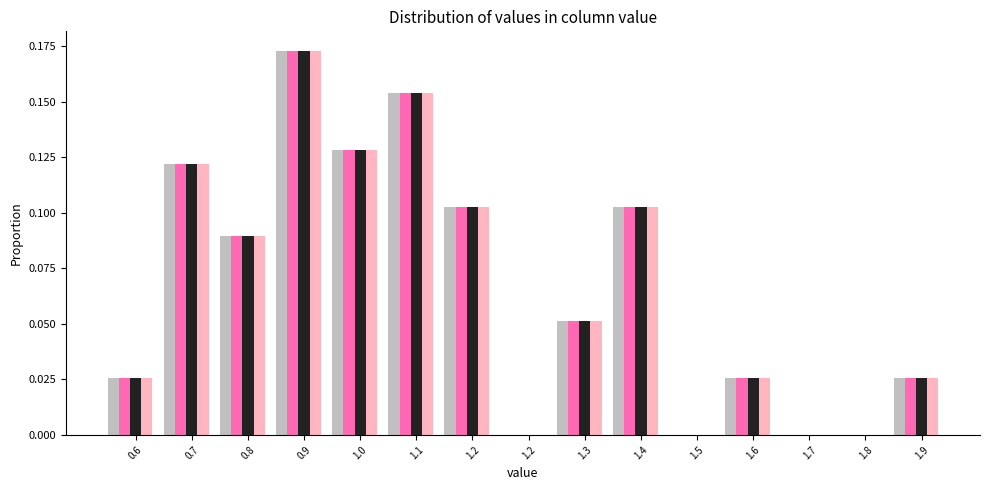

How many distinct data groups are displayed?

4